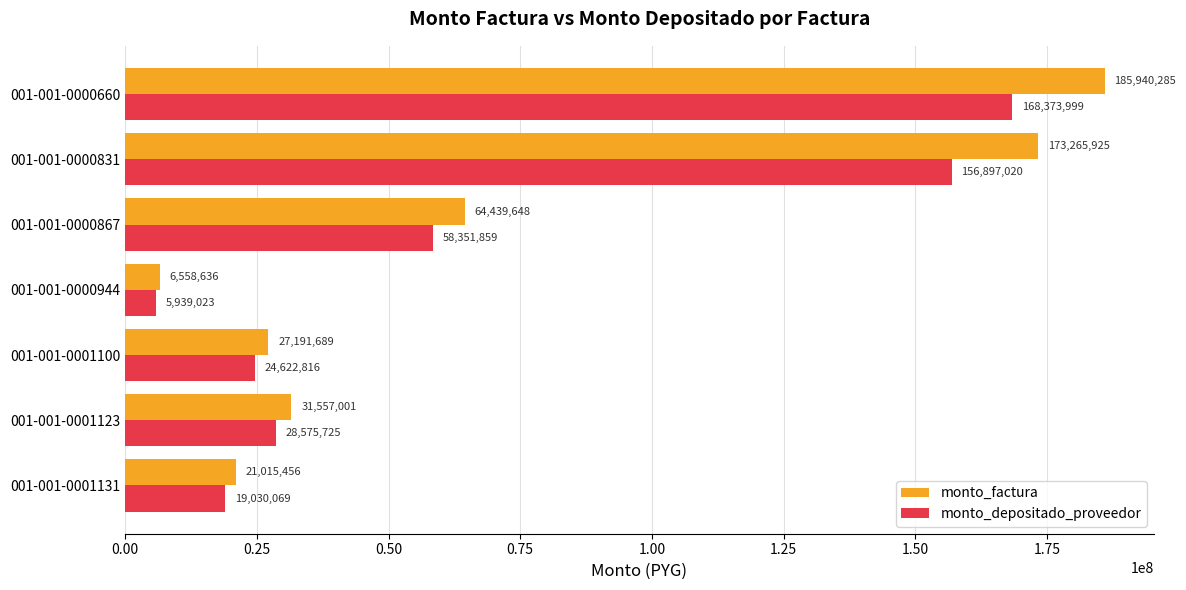

What is the difference between the second highest and minimum values in the monto_depositado_proveedor series?

150957997